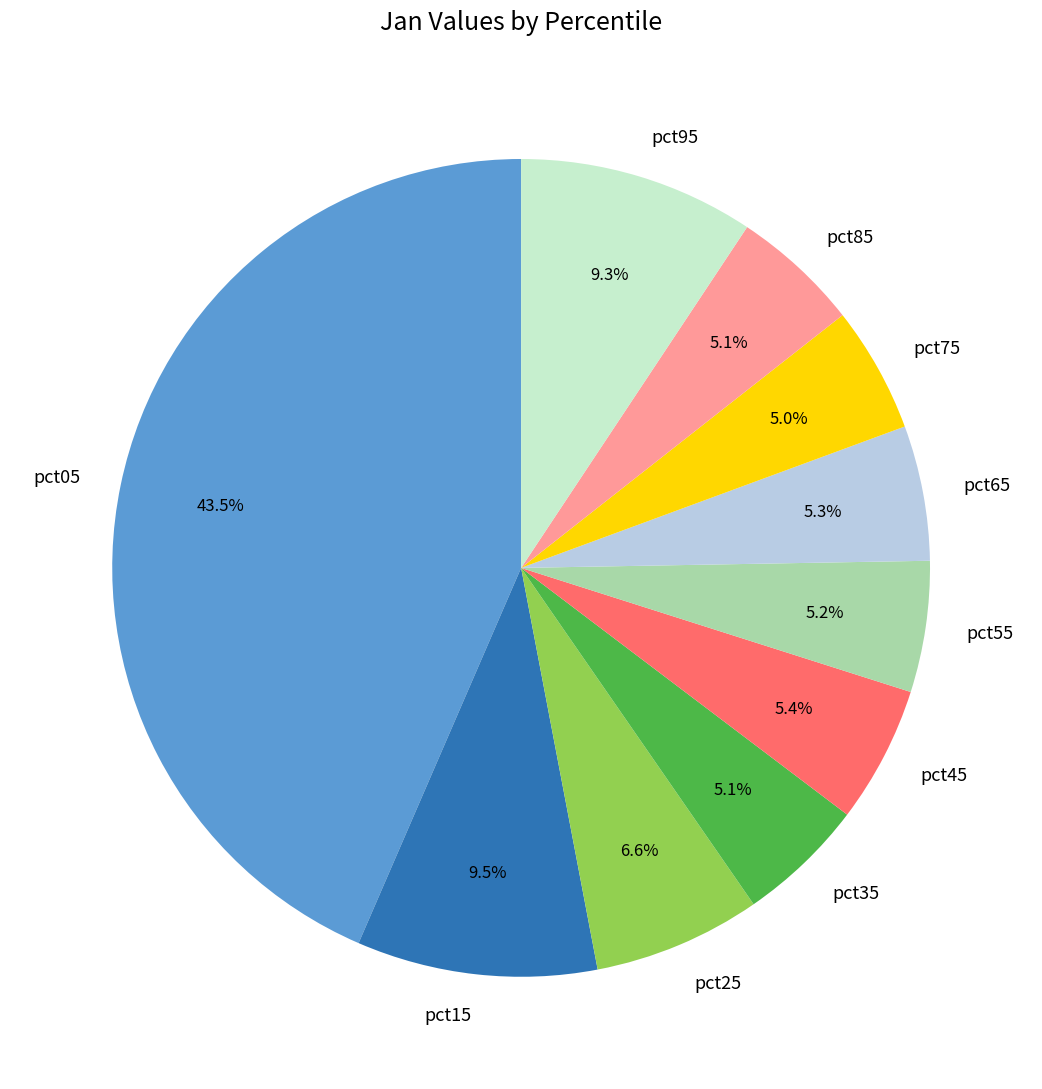

Combined, what portion of the pie is pct15 and pct35?

14.6%